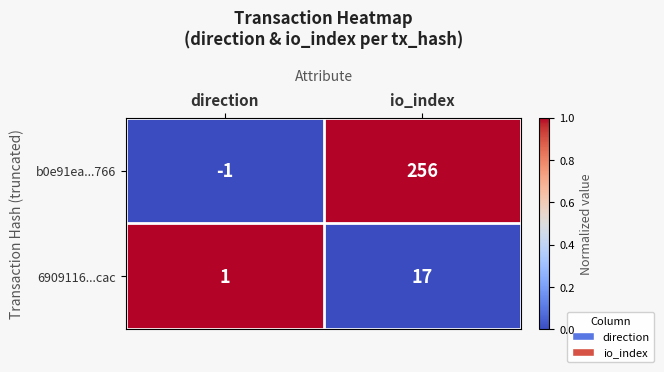

Rank the series by their maximum value, from highest to lowest.

b0e91ea...766, 6909116...cac